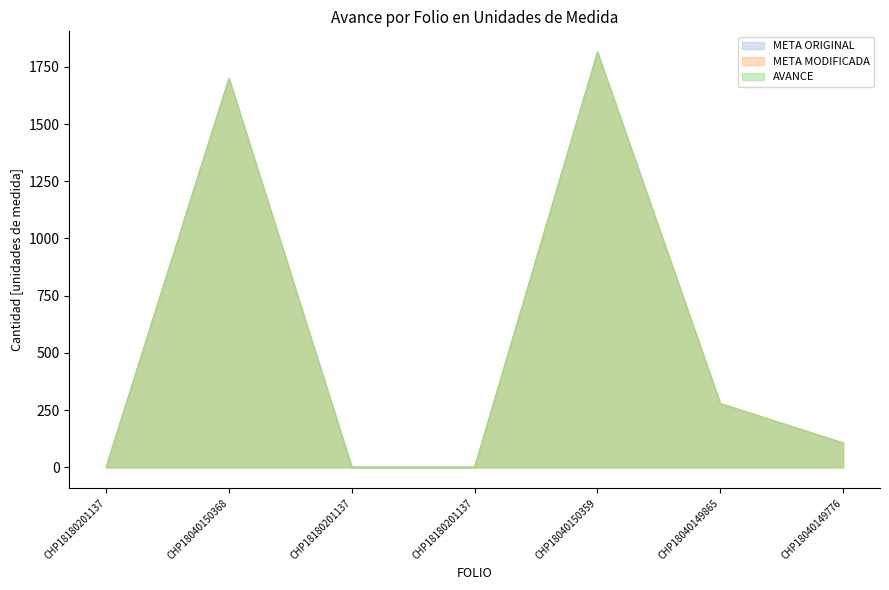

Between CHP18040150368 and CHP18040149776, which is larger?

CHP18040150368